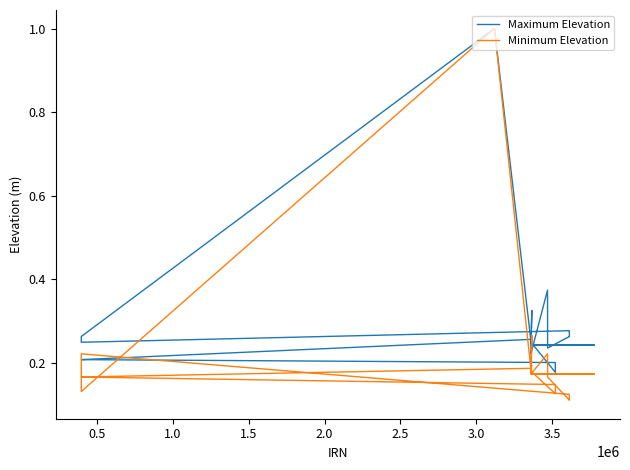

True or false: Minimum Elevation and Maximum Elevation intersect in this chart.

False